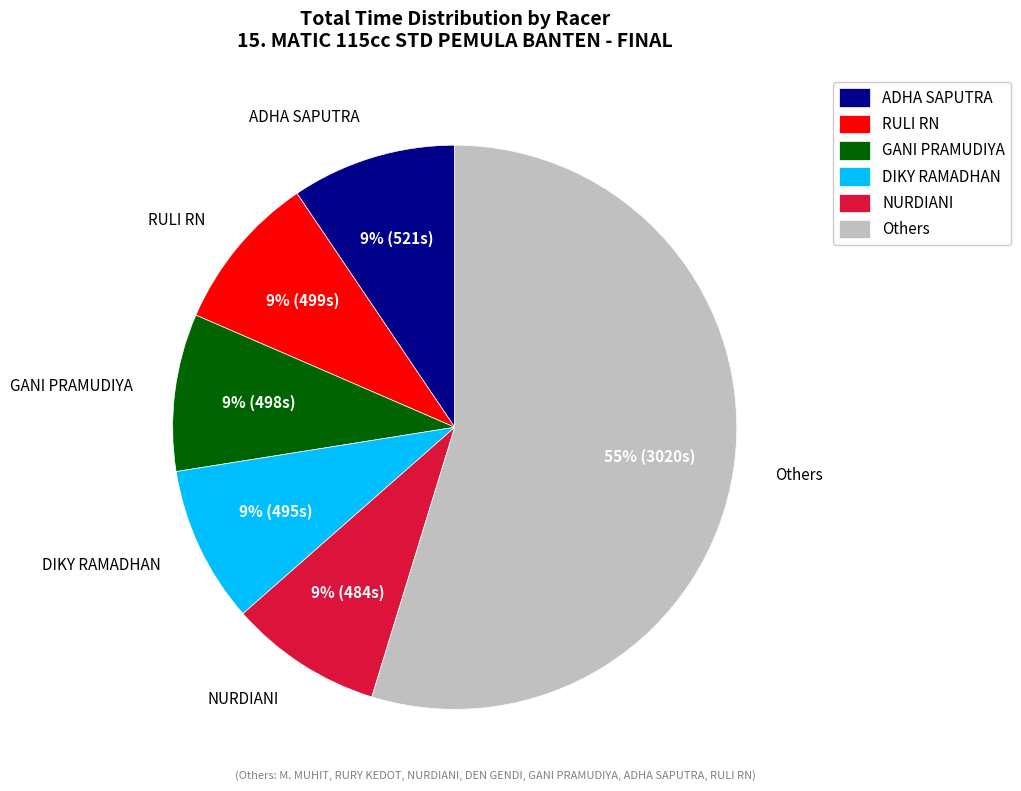

To the nearest percent, what percentage of the pie is NURDIANI?

9%